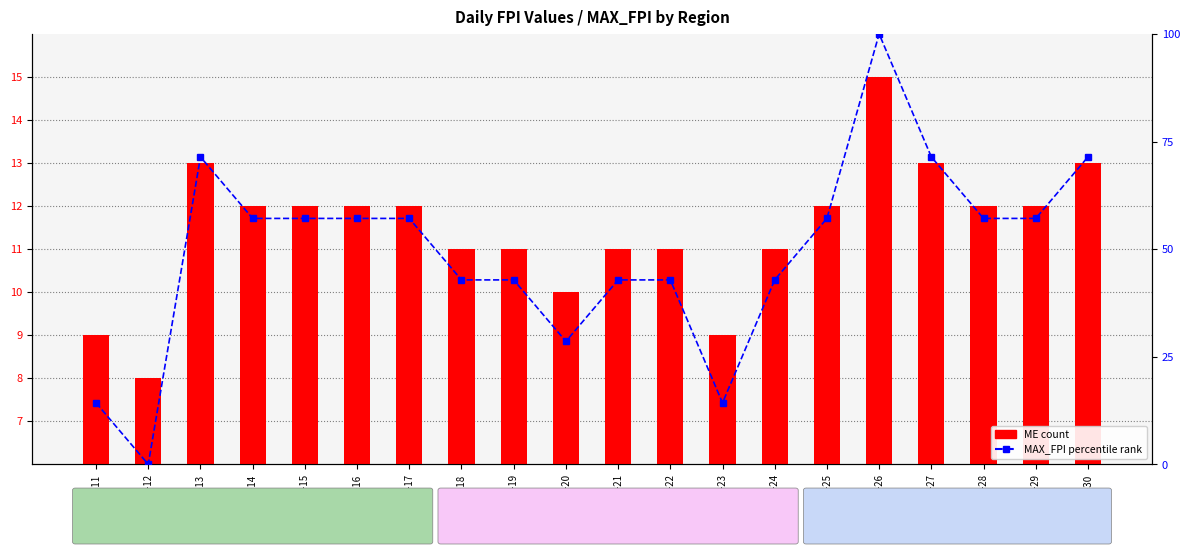

What is the difference between the maximum and second lowest values in the MAX_FPI (percentile rank) series?

85.7